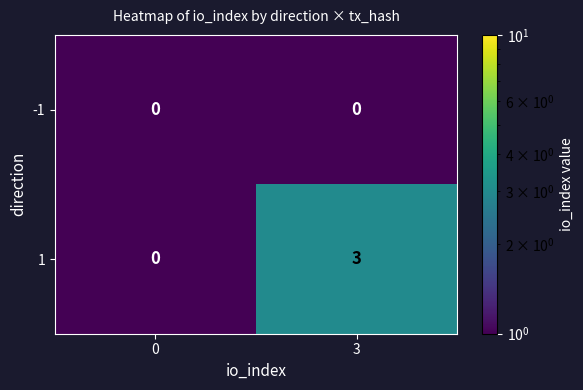

Reading left to right, list all the values displayed in this chart.

-1: 0=0	3=0
1: 0=0	3=3